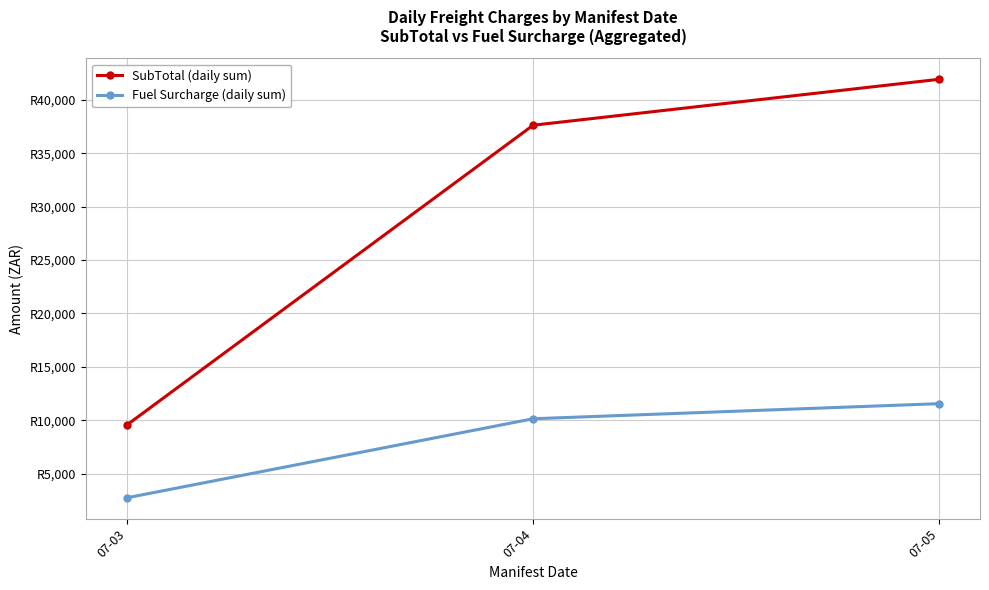

Reading left to right, what are all the values shown in this chart?

SubTotal (daily sum): 07-03=9546.0	07-04=37629.6	07-05=41935.9
Fuel Surcharge (daily sum): 07-03=2724.8	07-04=10130.0	07-05=11544.9